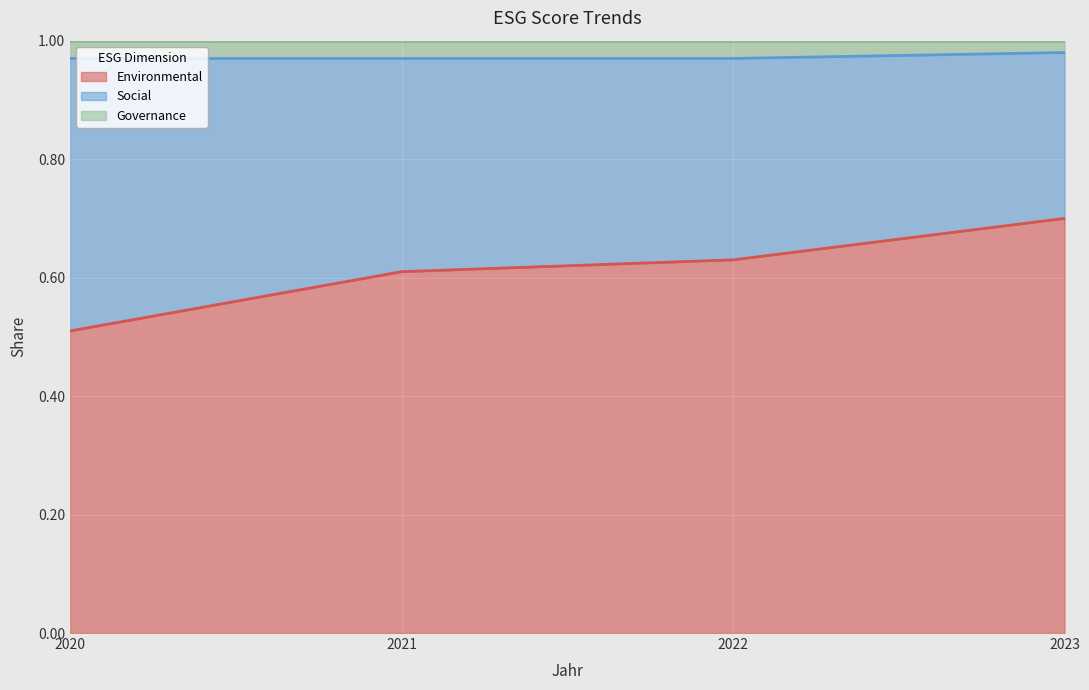

What is the total value across all series at 2022?

1.0